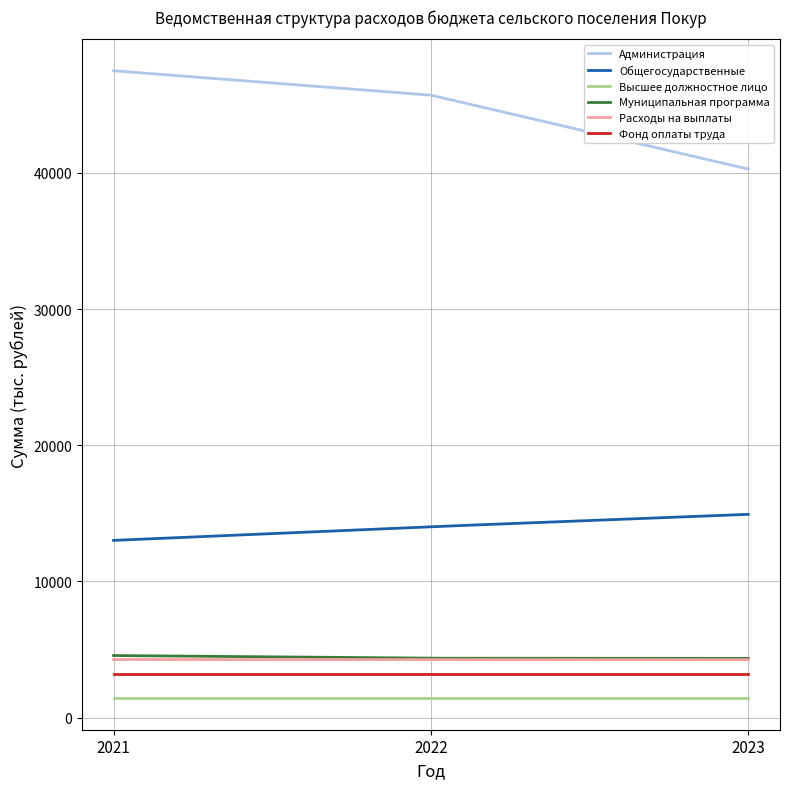

Does the chart display data point markers on the line(s)?

No